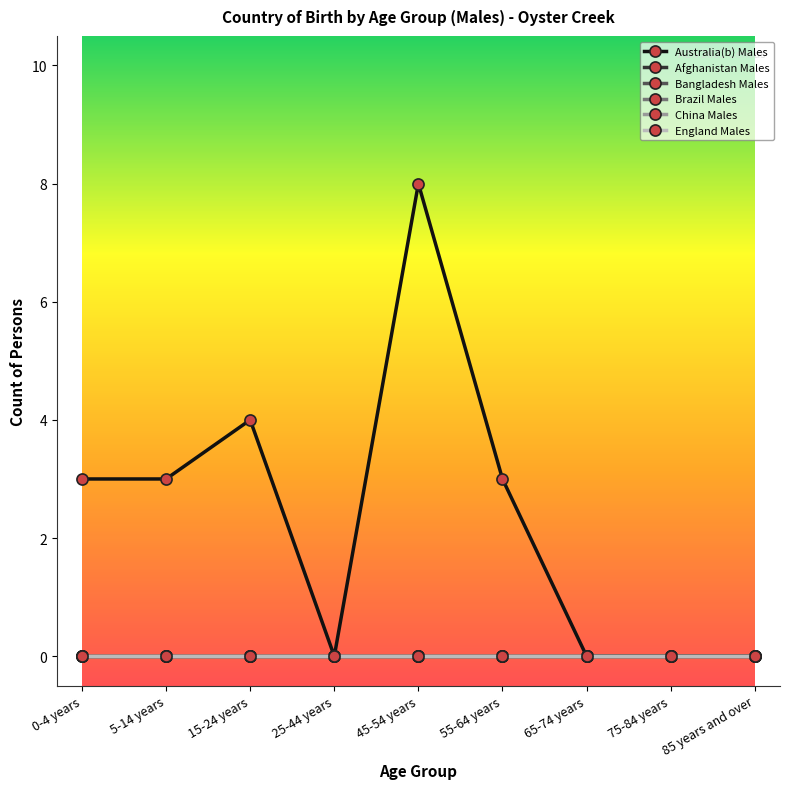

Does the chart have visible grid lines?

No